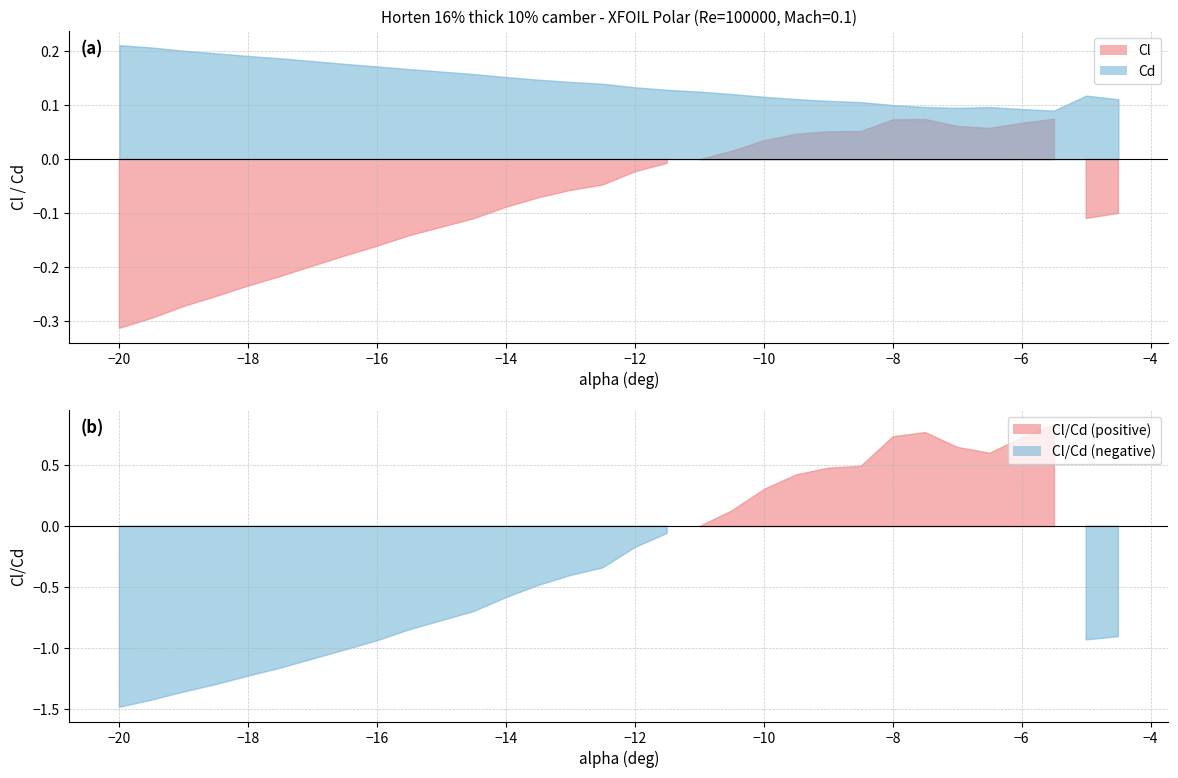

Rank the series by their maximum value, from highest to lowest.

Cl_Cd, Cd, Cl, alpha